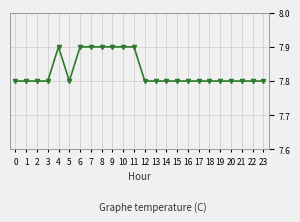

Is it true that the value at 11 is 4.0?

False